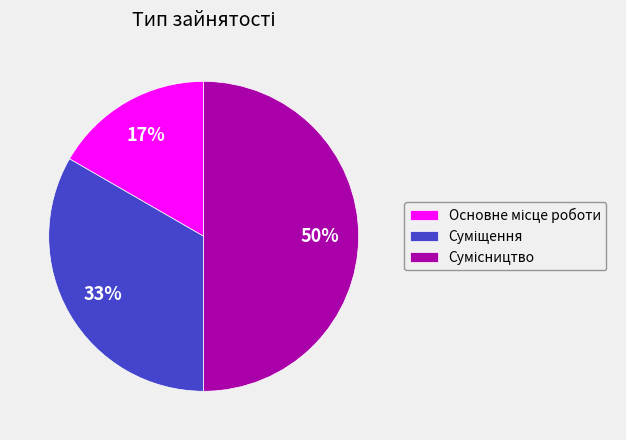

To the nearest percent, what is the average slice percentage?

33%